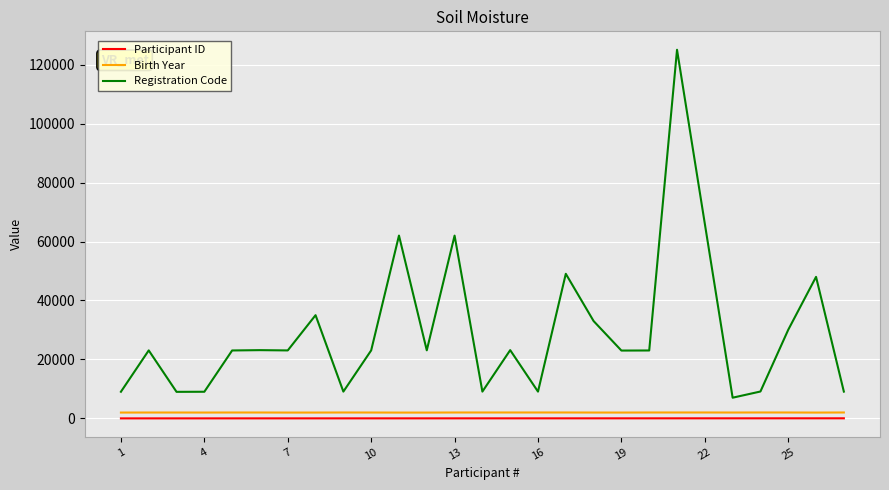

What is the maximum value shown in the chart?

125041